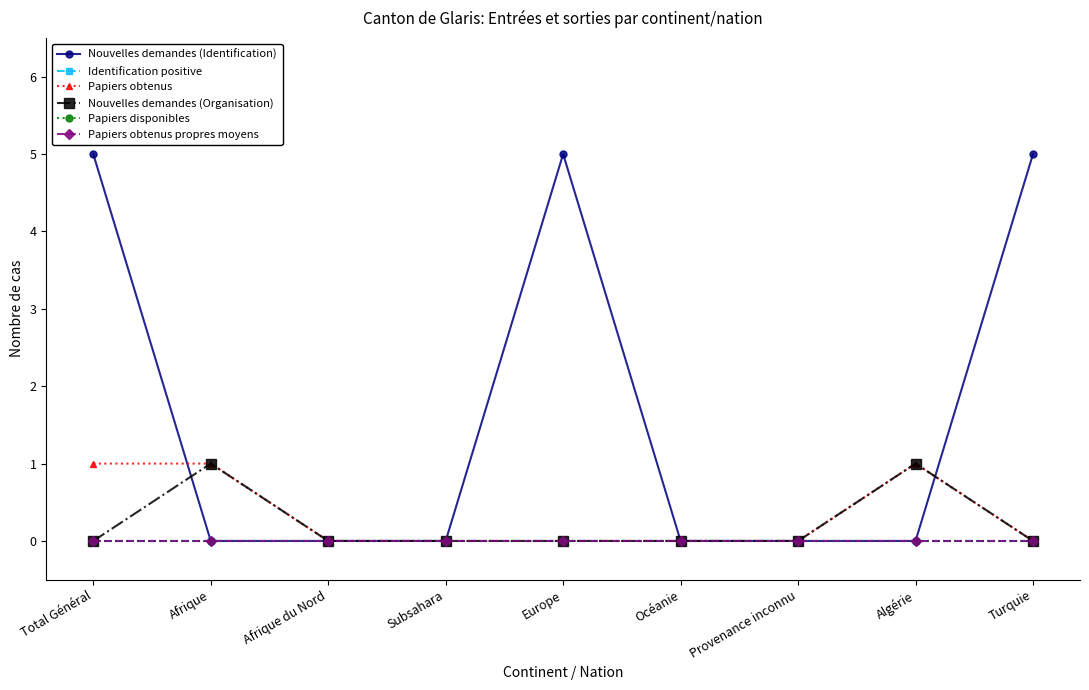

Which has a higher value, Algérie or Océanie?

Algérie